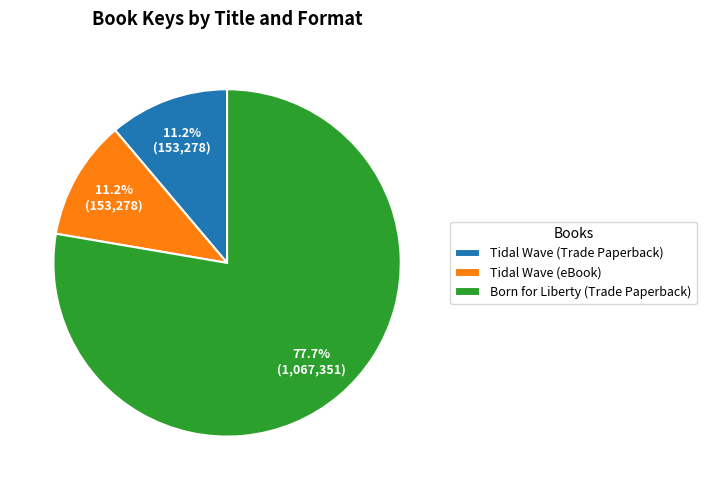

To the nearest percent, what is the average slice percentage?

33%